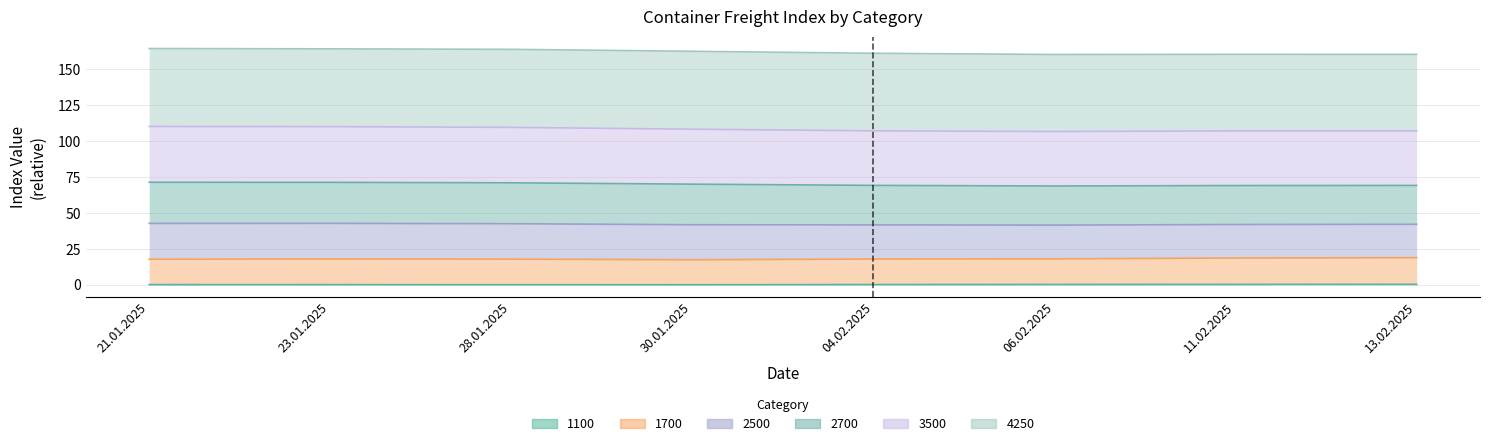

What is the label of the 6th point from the left?

06.02.2025